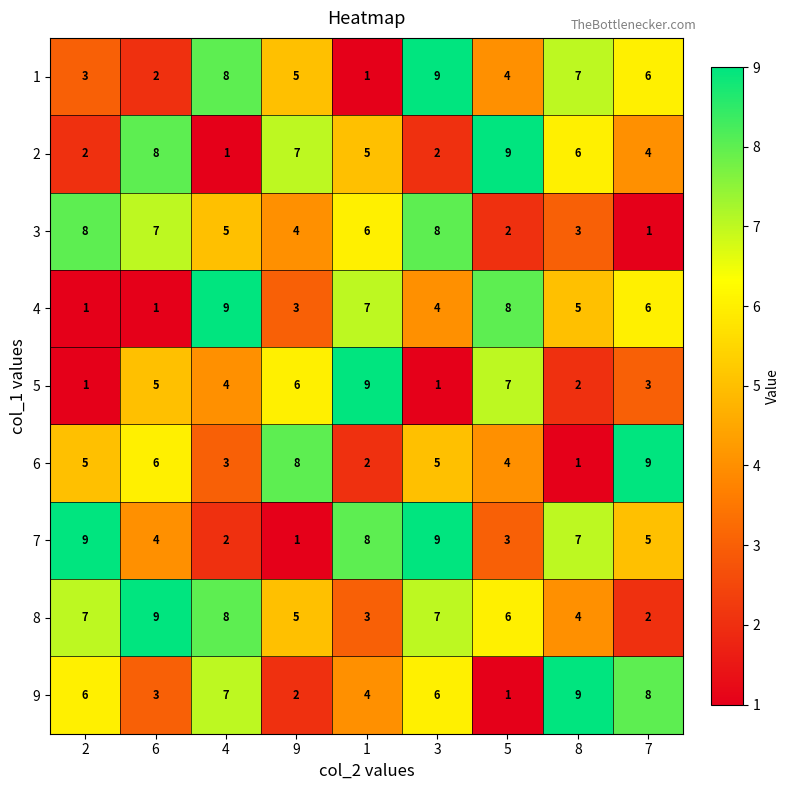

True or false: 6 has a value of 1 at 5.

False